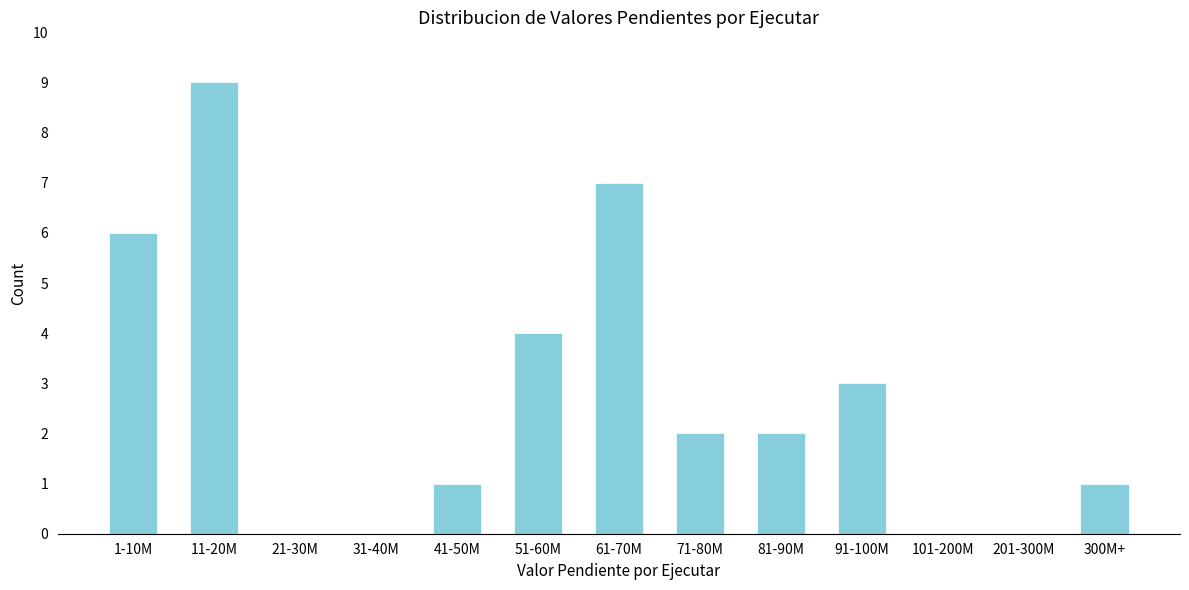

Reading left to right, list all the values displayed in this chart.

1-10M=6	11-20M=9	21-30M=0	31-40M=0	41-50M=1	51-60M=4	61-70M=7	71-80M=2	81-90M=2	91-100M=3	101-200M=0	201-300M=0	300M+=1